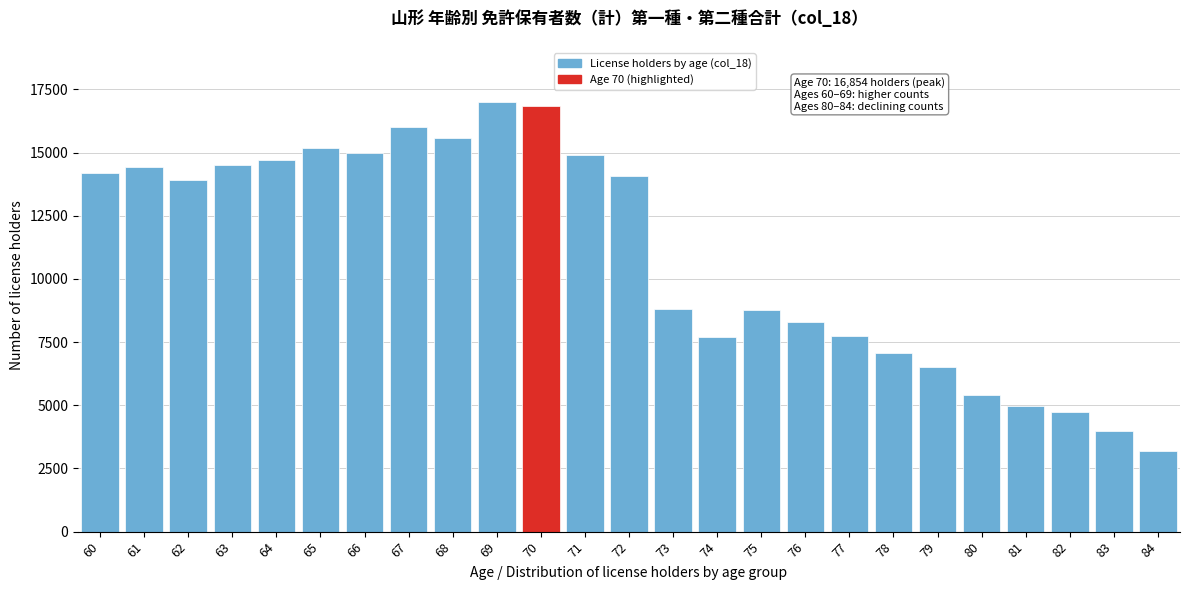

What is the sum of all values?

273522